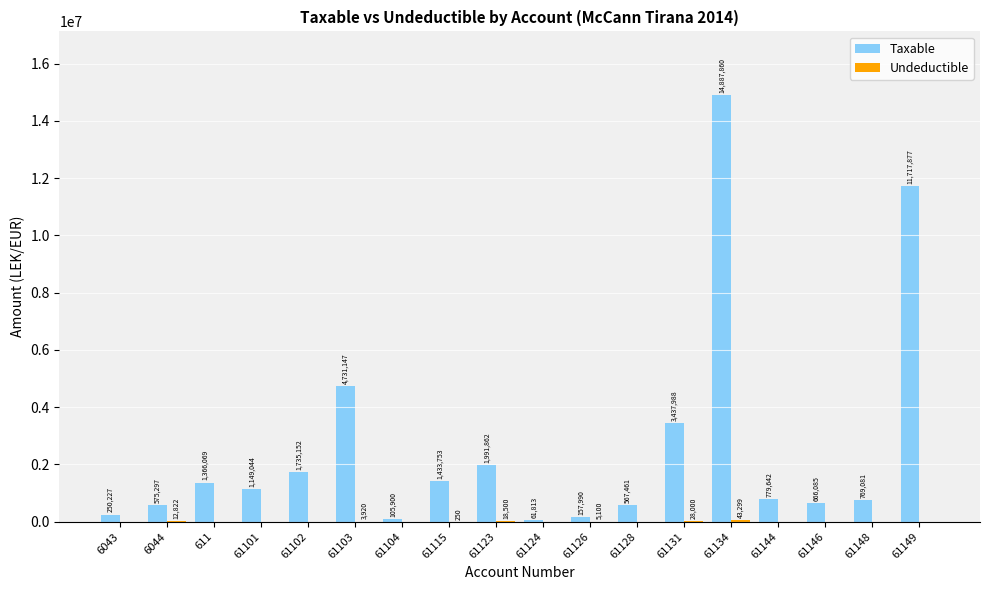

Where is Taxable nearest to the value 7474836?

61103